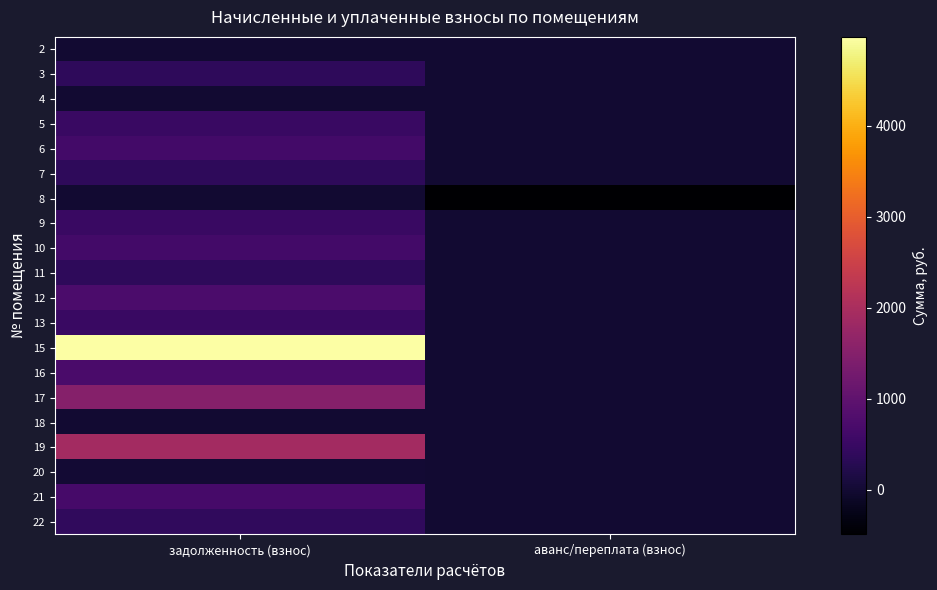

Count the number of data series in this chart.

20